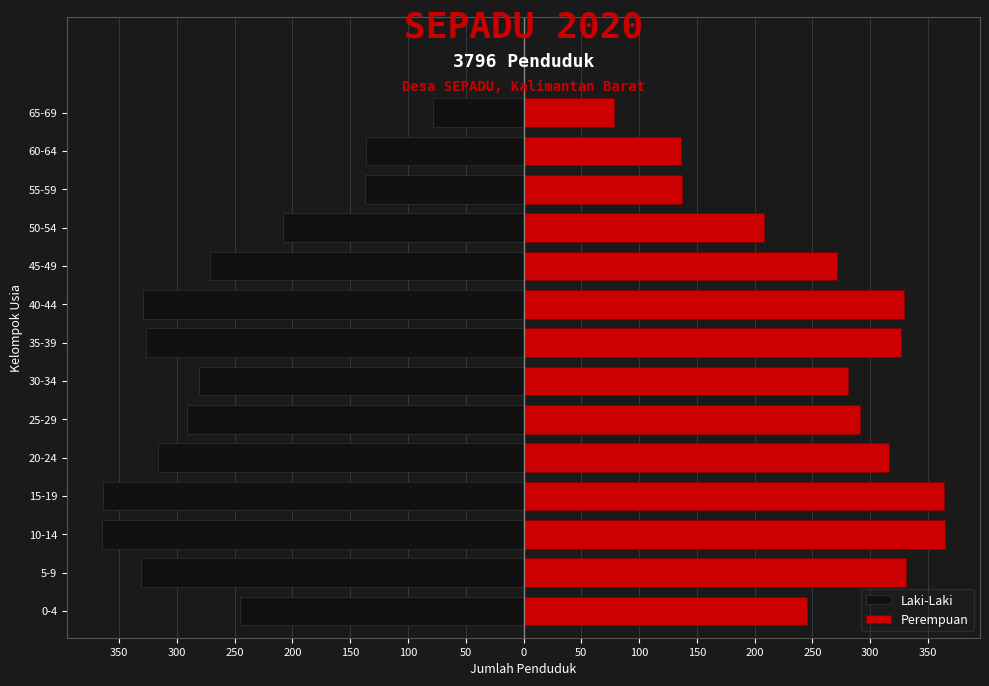

How many distinct data groups are displayed?

2